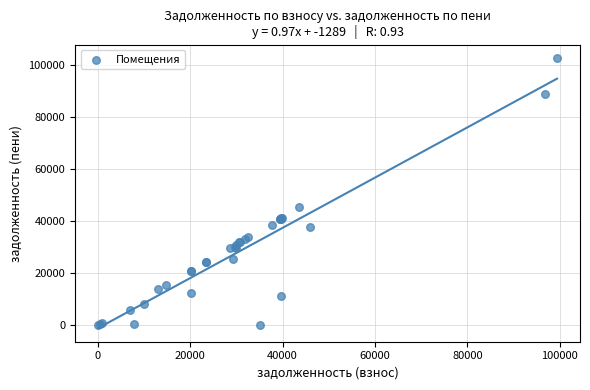

What Y value in the scatter plot is closest to 51371?

45344.0